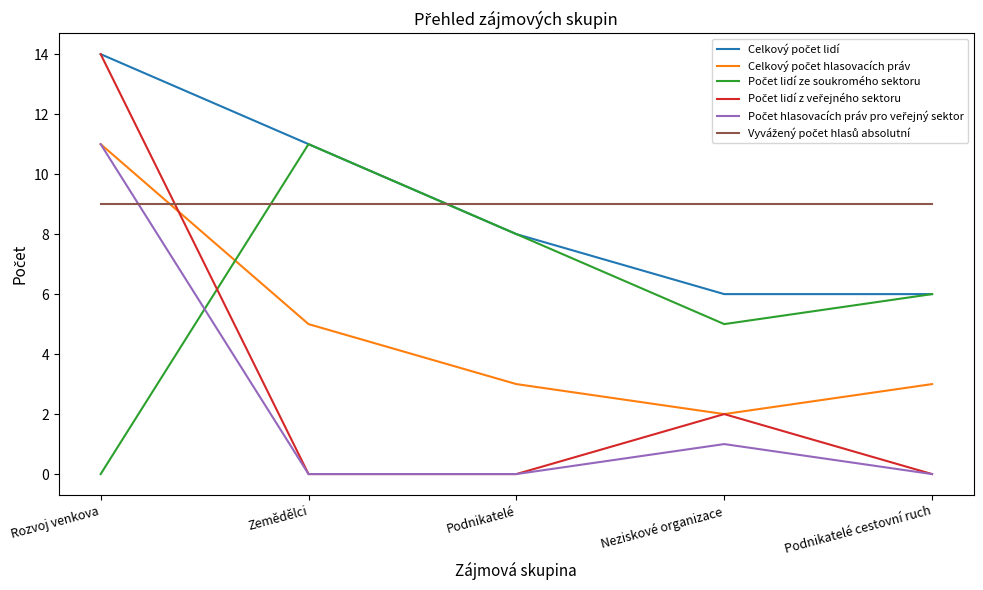

What is the maximum value shown in the chart?

14